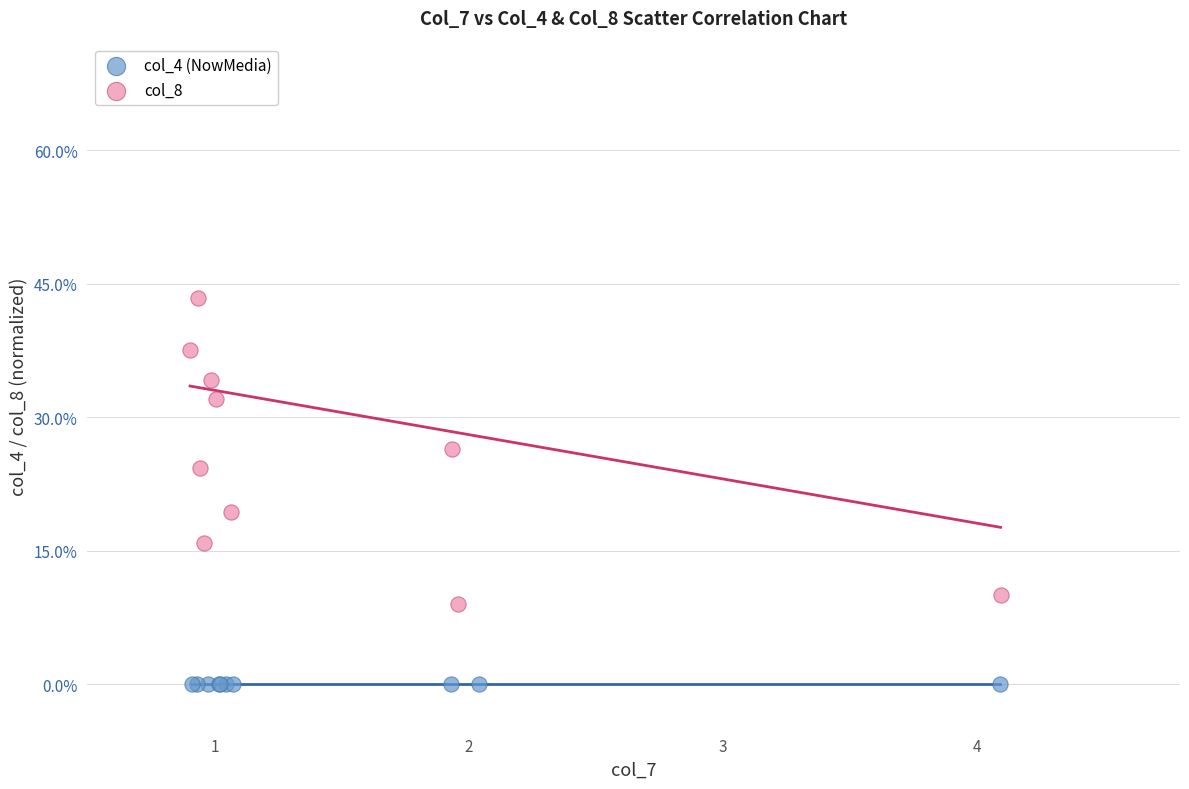

What are all the series names shown in the legend?

col_4 (NowMedia), col_8